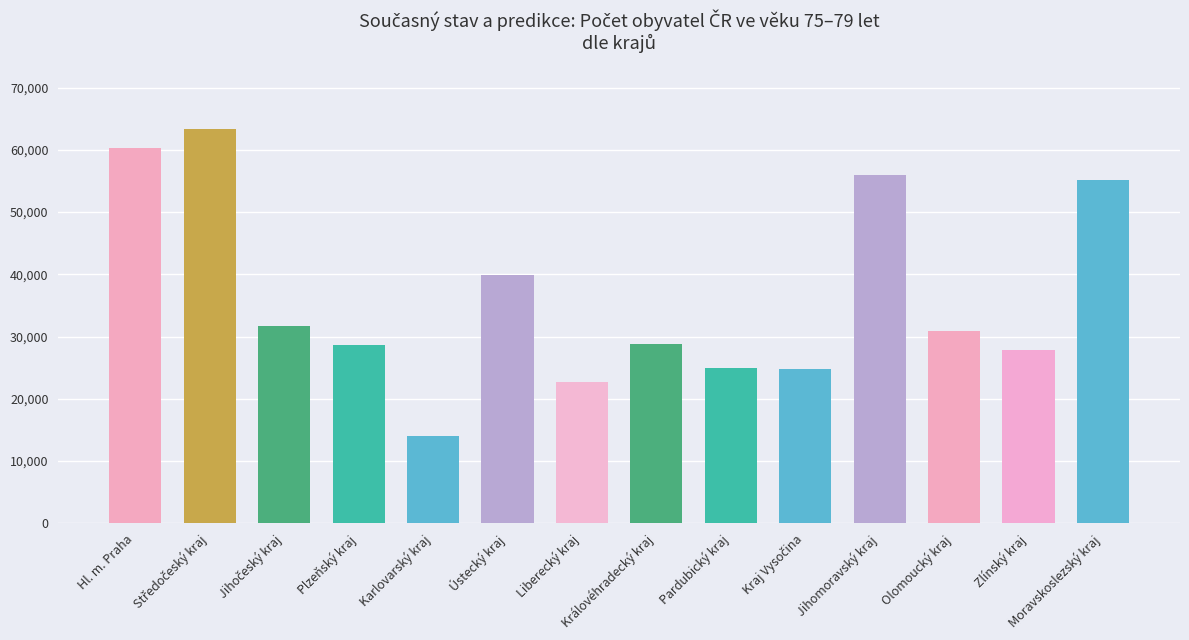

What is the difference between the second highest and minimum values?

46309